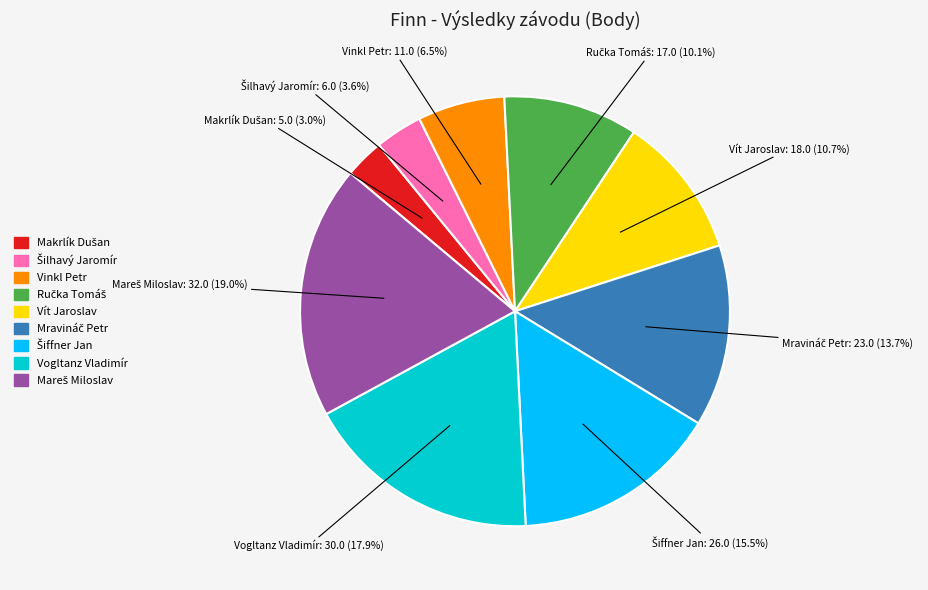

What portion of the pie excludes Vogltanz Vladimír?

82.1%